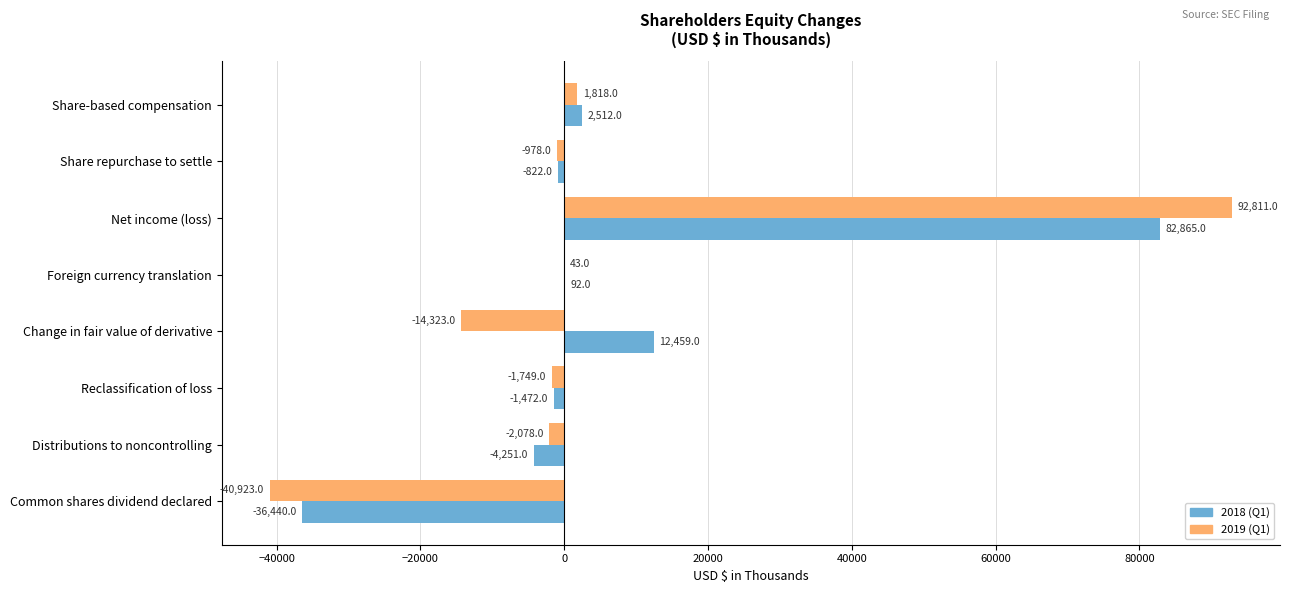

The 2018 (Q1) series shows 2498 at Change in fair value of derivative. True or false?

False